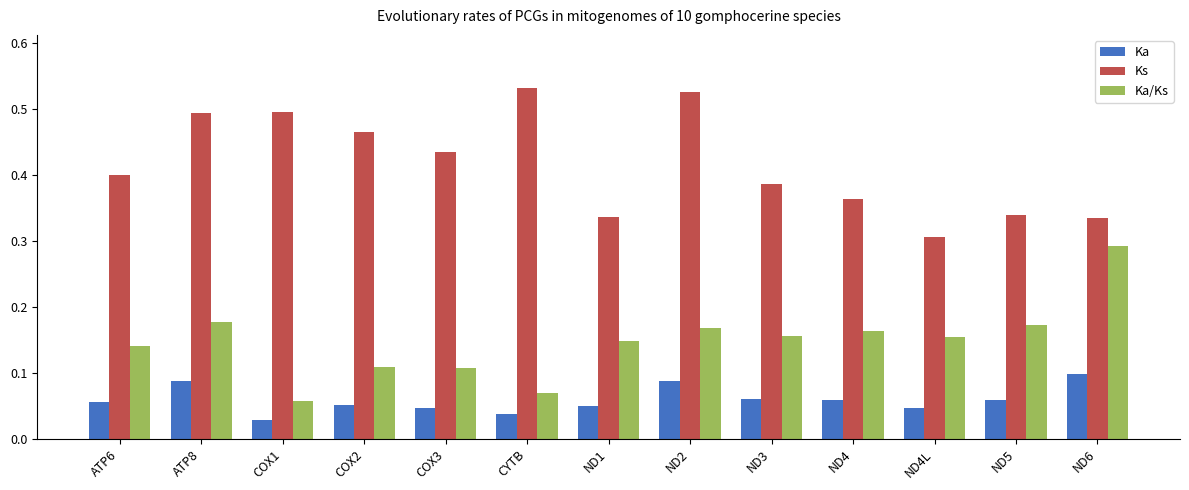

What is the sum of all Ka/Ks values?

1.9